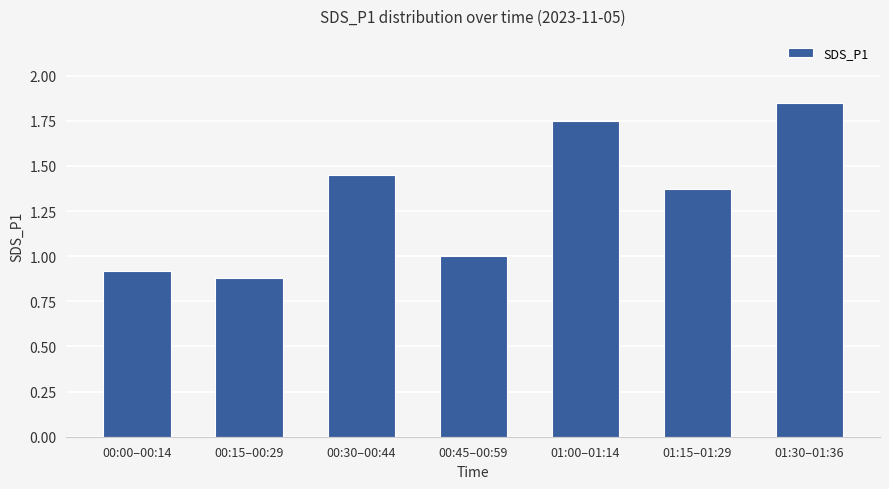

What is the difference between the maximum and minimum values?

1.0